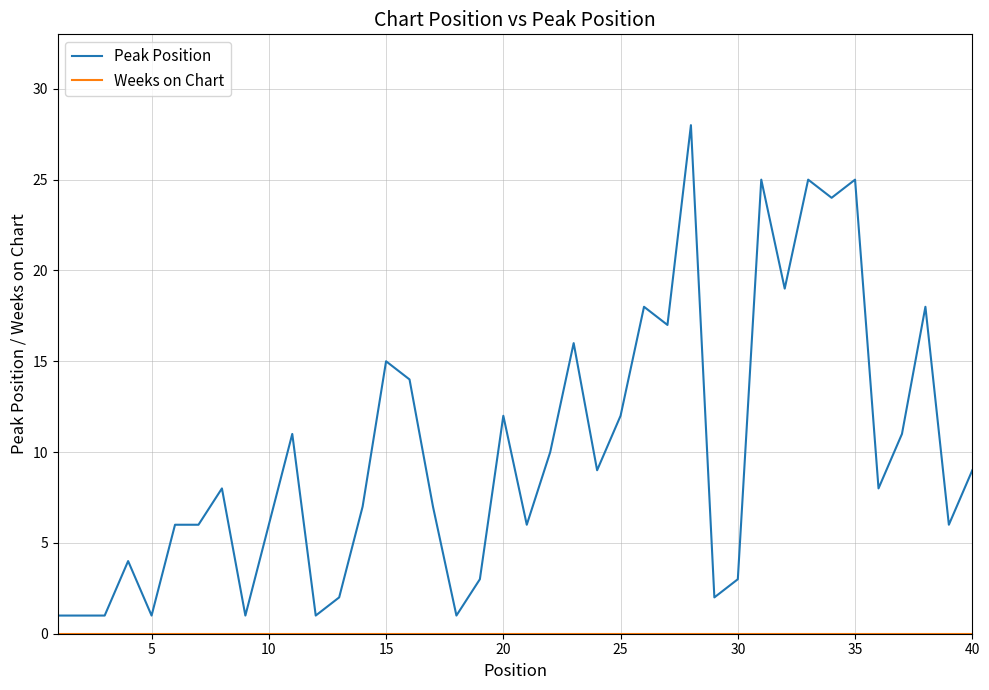

Which series has the widest spread of values?

Peak Position